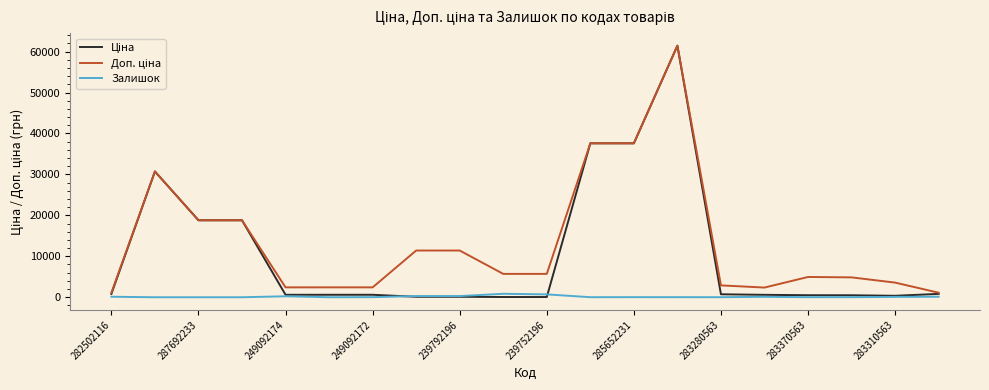

At which category is the sum across all series the highest?

13